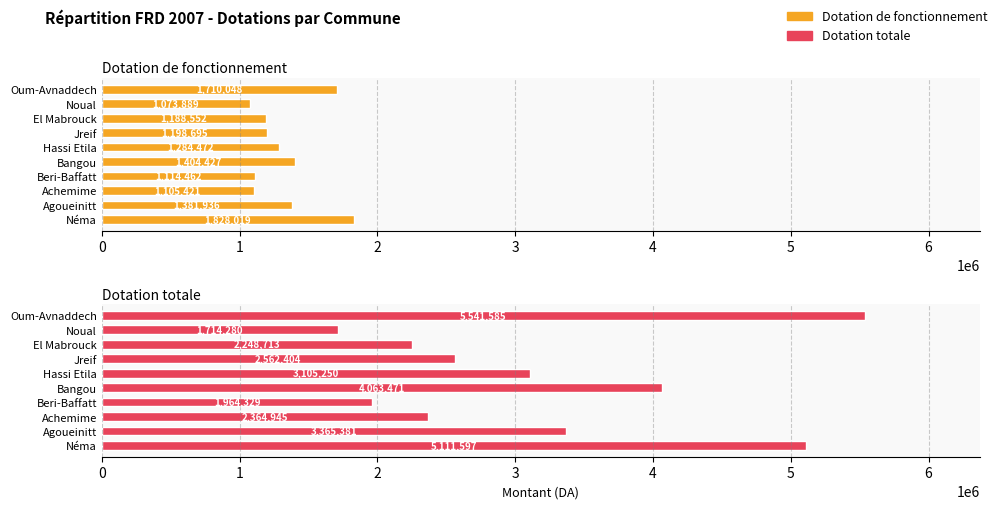

Which series has the largest total across all categories?

Dotation totale